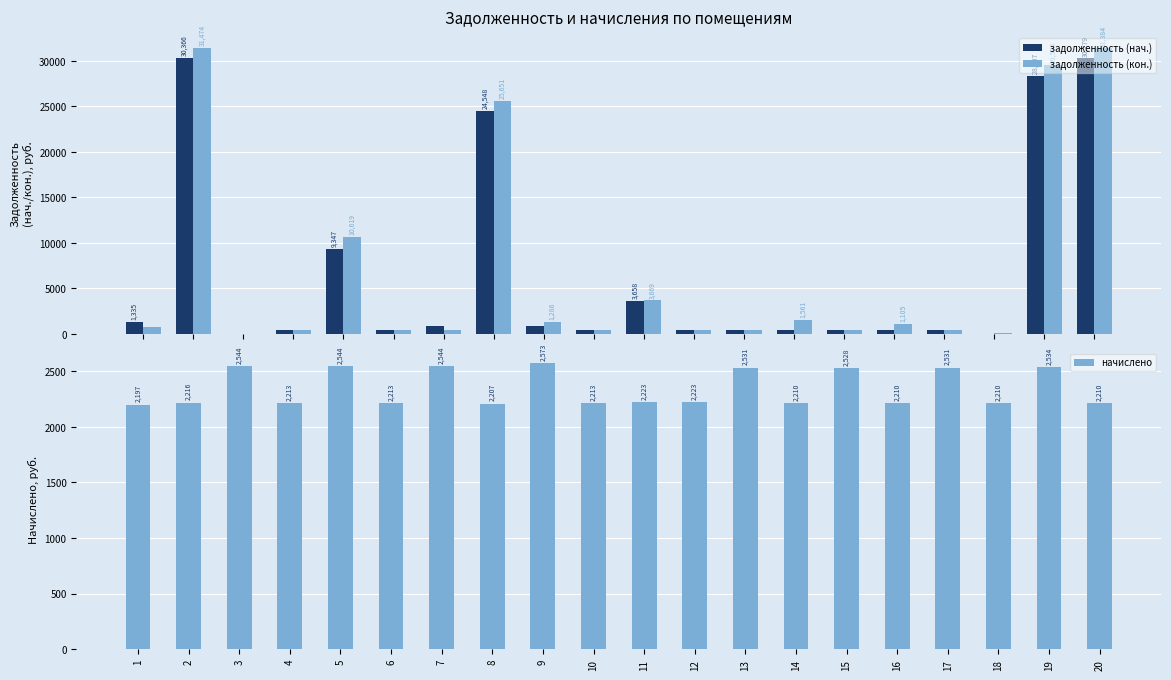

Reading right to left, what are all the values shown in this chart?

задолженность (нач.): 20=30278.9	19=28306.6	18=0.0	17=421.9	16=368.4	15=421.4	14=455.5	13=421.3	12=370.5	11=3658.0	10=368.9	9=857.7	8=24547.8	7=838.2	6=368.9	5=9347.2	4=368.9	3=14.1	2=30366.0	1=1335.2
задолженность (кон.): 20=31383.9	19=29573.8	18=97.2	17=421.9	16=1105.0	15=421.4	14=1560.5	13=421.9	12=370.5	11=3669.4	10=368.9	9=1286.3	8=25651.3	7=424.0	6=368.9	5=10619.2	4=368.9	3=14.9	2=31474.2	1=731.8
начислено: 20=2210.1	19=2534.5	18=2210.1	17=2531.3	16=2210.1	15=2528.1	14=2210.1	13=2531.3	12=2222.8	11=2222.8	10=2213.3	9=2572.6	8=2206.9	7=2544.0	6=2213.3	5=2544.0	4=2213.3	3=2544.0	2=2216.5	1=2197.4